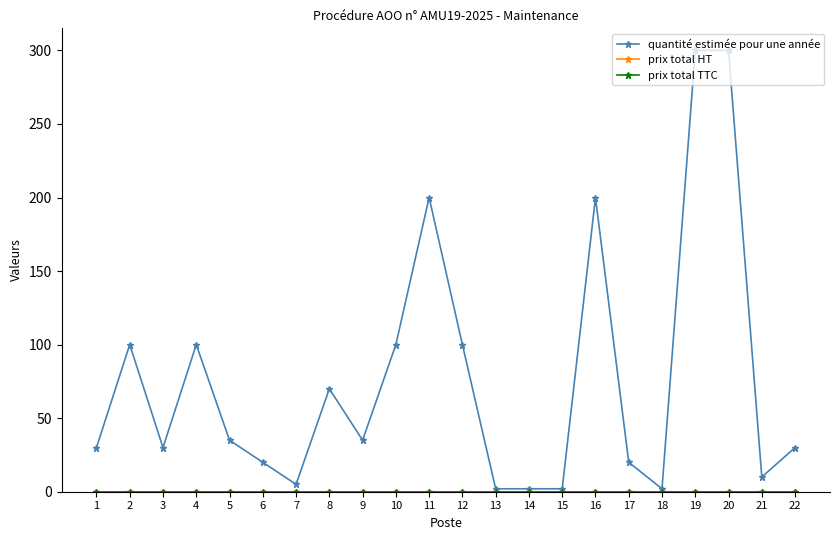

At which label does prix total HT reach its minimum?

1